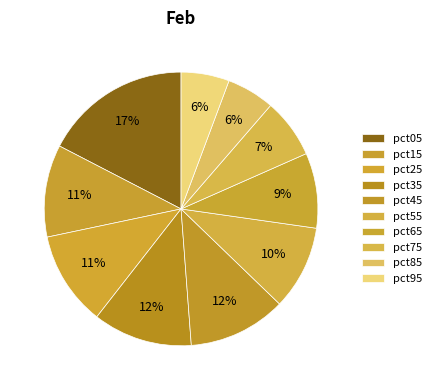

To the nearest percent, what is the difference between the pct55 and pct25 slice percentages?

1%